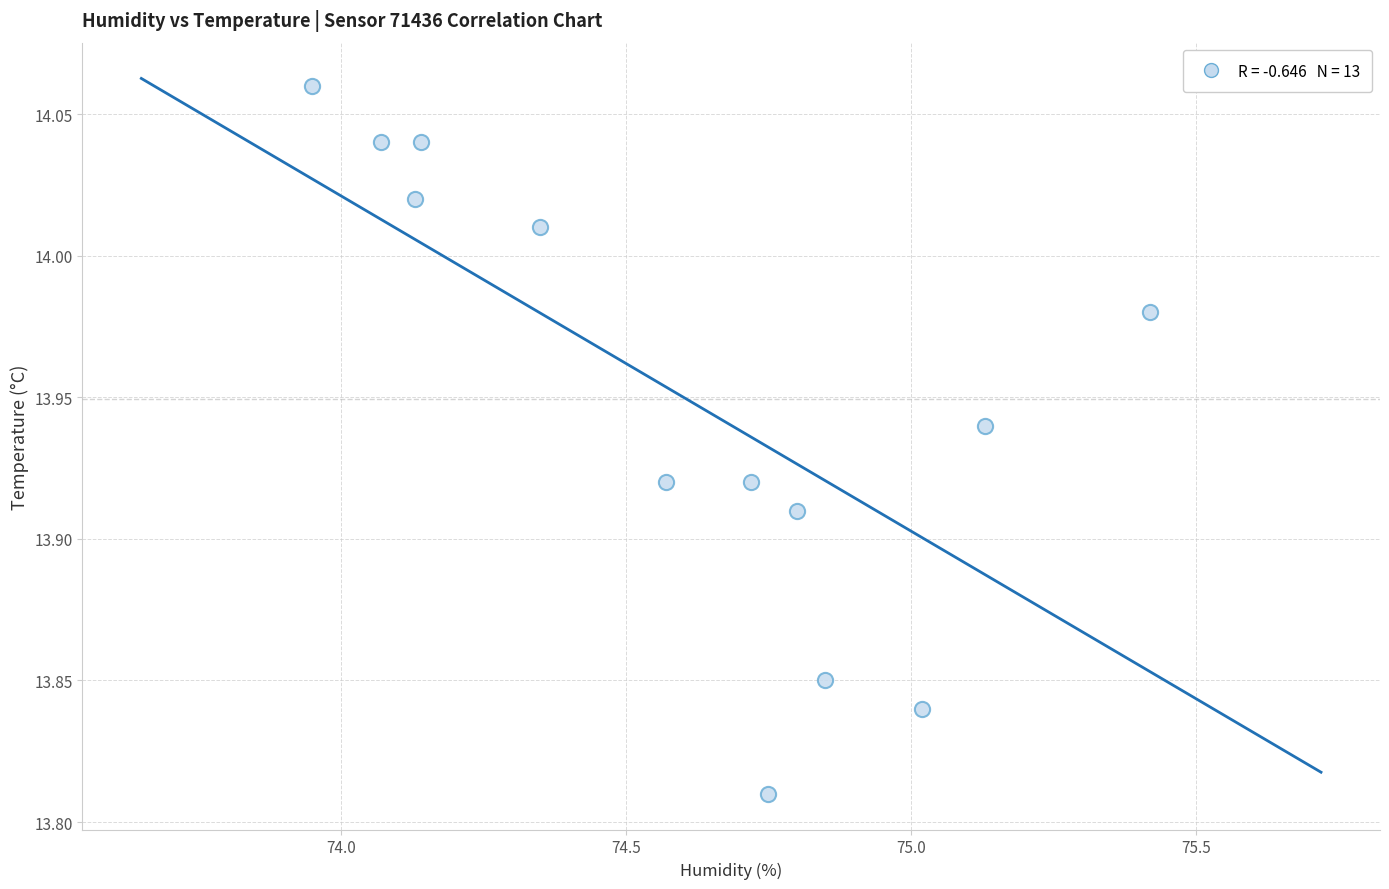

How many data points are displayed?

13